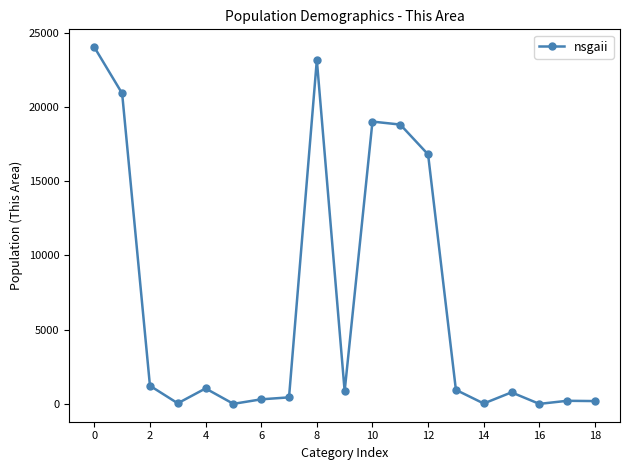

What is the difference between the second highest and second lowest values?

23136